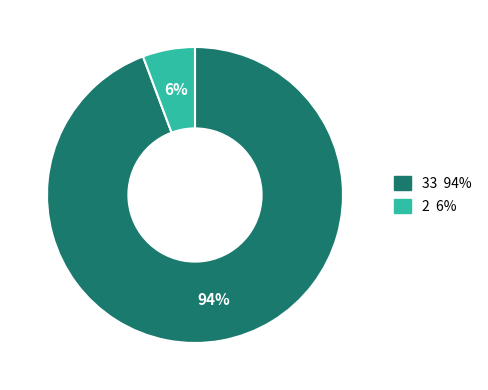

Is there any slice that represents more than half of the pie?

Yes